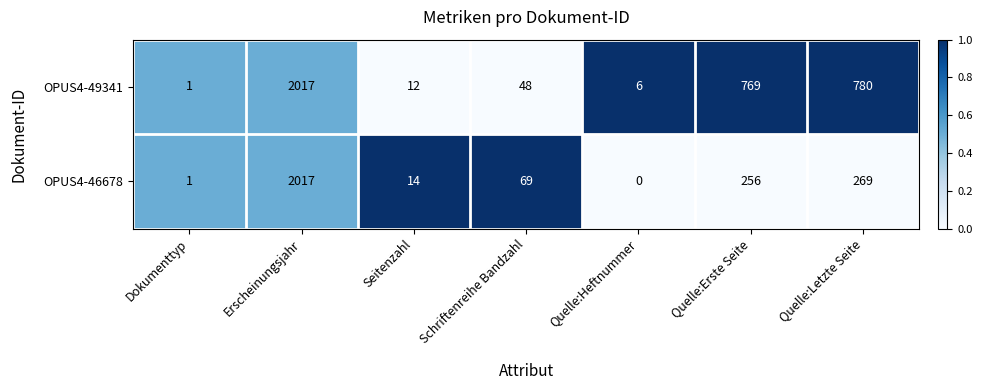

What is the difference between the second highest and second lowest values in the OPUS4-46678 series?

268